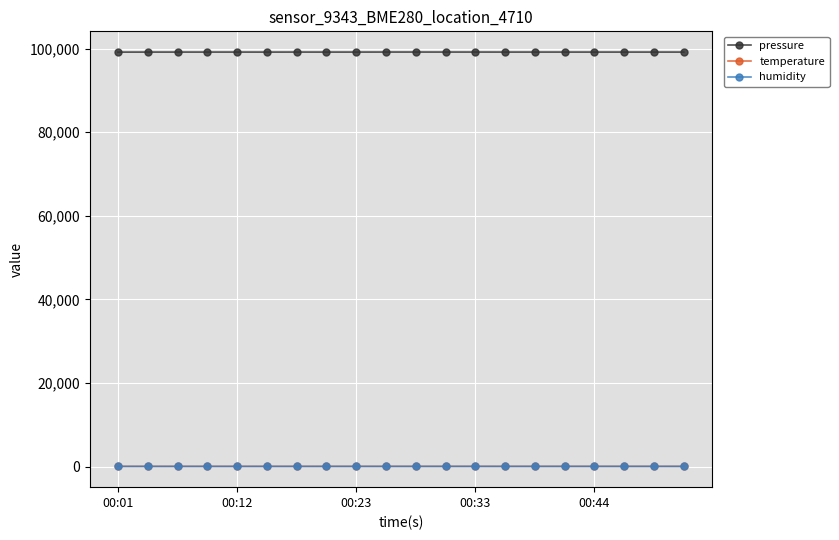

True or false: humidity and pressure intersect in this chart.

False